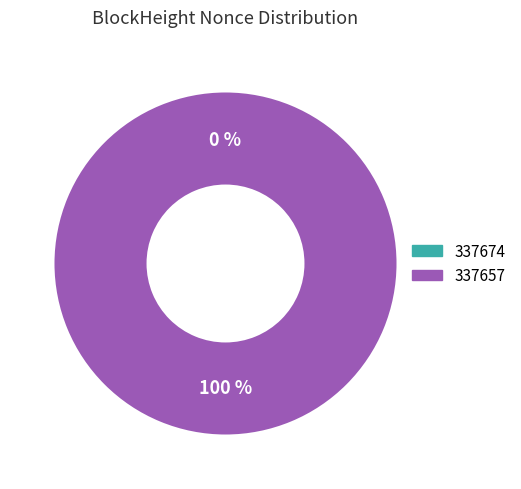

Which slice is the smallest?

337674